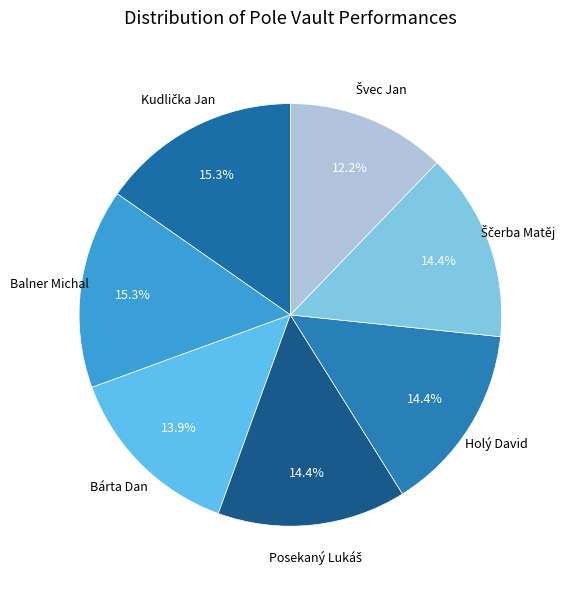

Rank the categories by value from lowest to highest.

Švec Jan, Bárta Dan, Posekaný Lukáš, Holý David, Ščerba Matěj, Kudlička Jan, Balner Michal